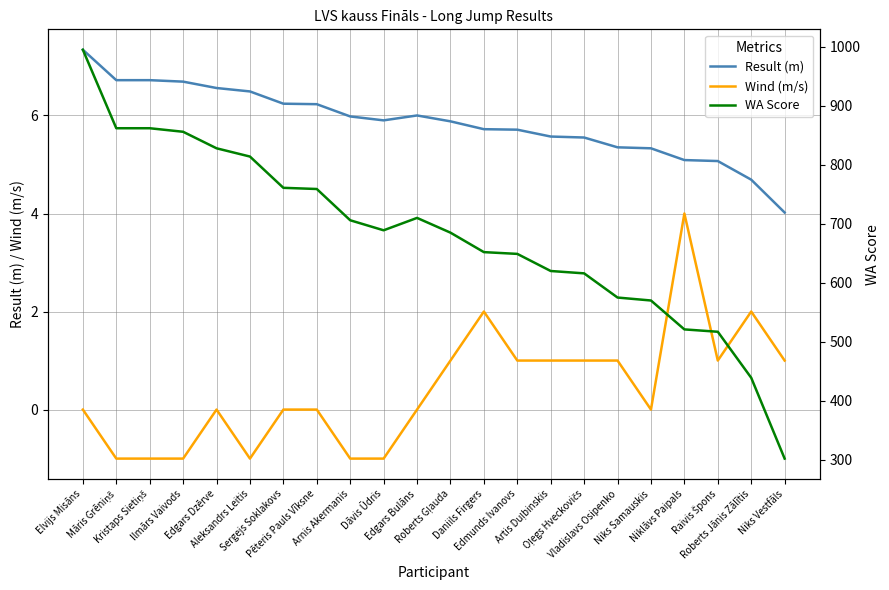

How many values in the Result (m) series exceed 5?

20